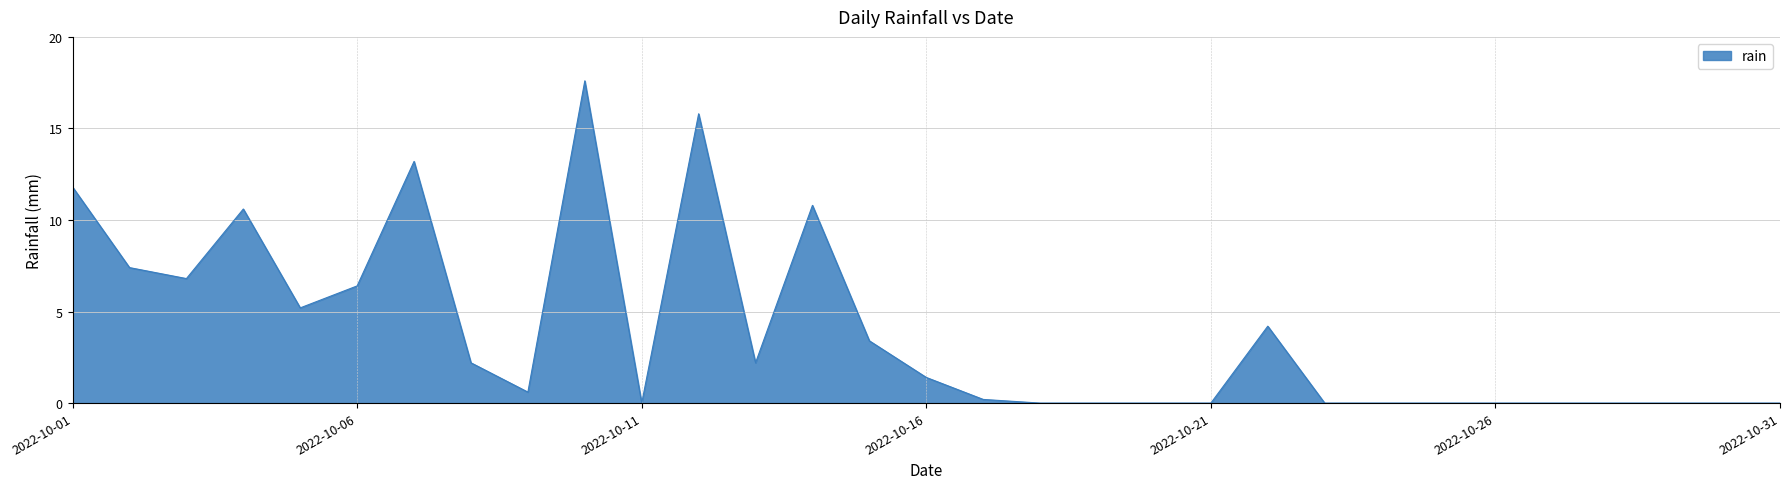

Does the chart display data point markers on the line(s)?

No